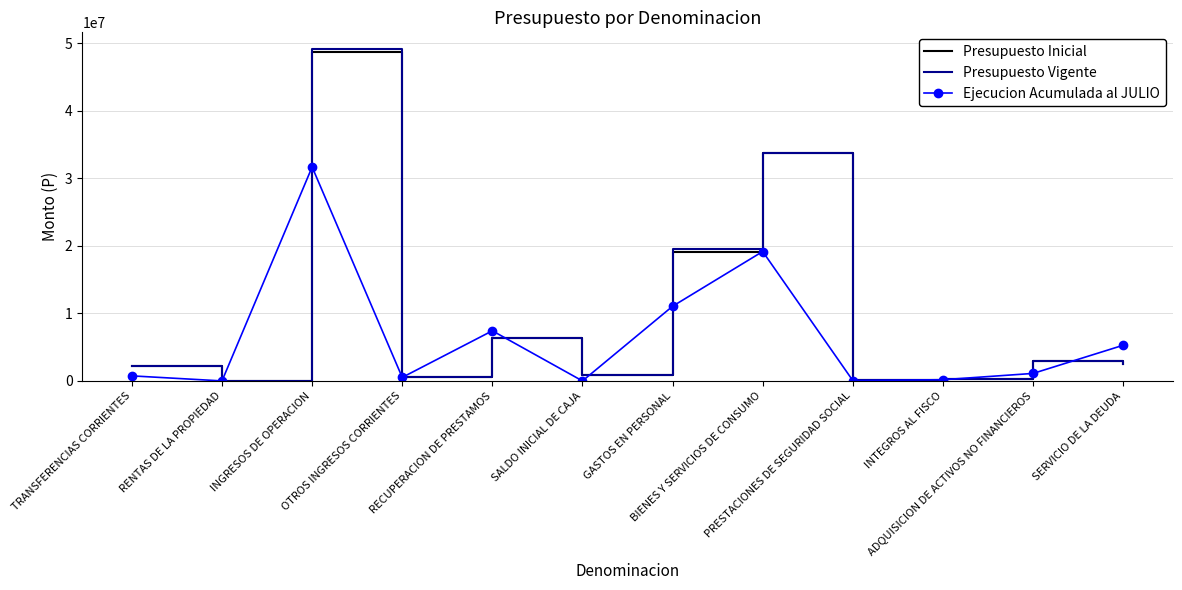

List the series in order of their peak value, highest first.

Presupuesto Vigente, Presupuesto Inicial, Ejecucion Acumulada al JULIO